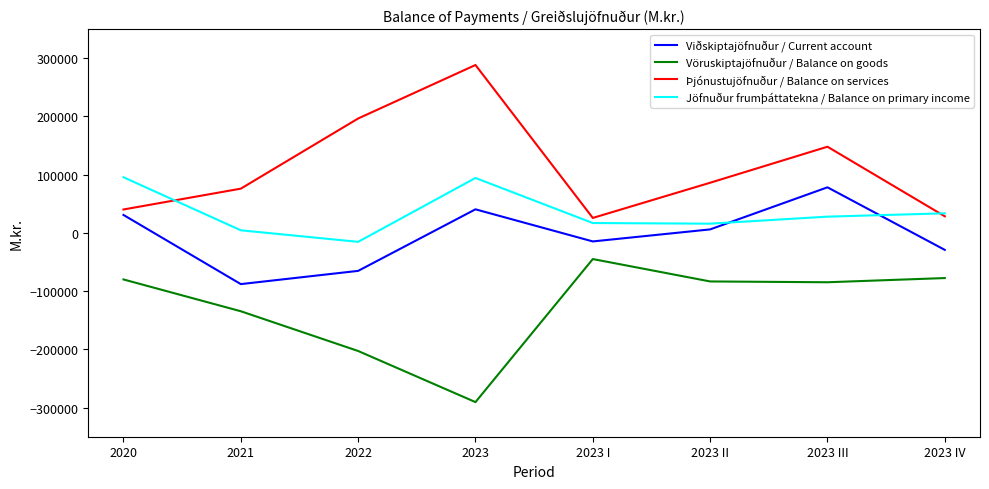

How many interior local peaks does the Jöfnuður frumþáttatekna / Balance on primary income series have?

1